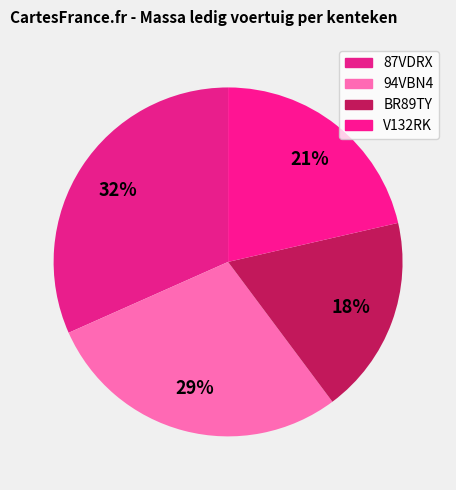

Count the number of slices in the pie.

4